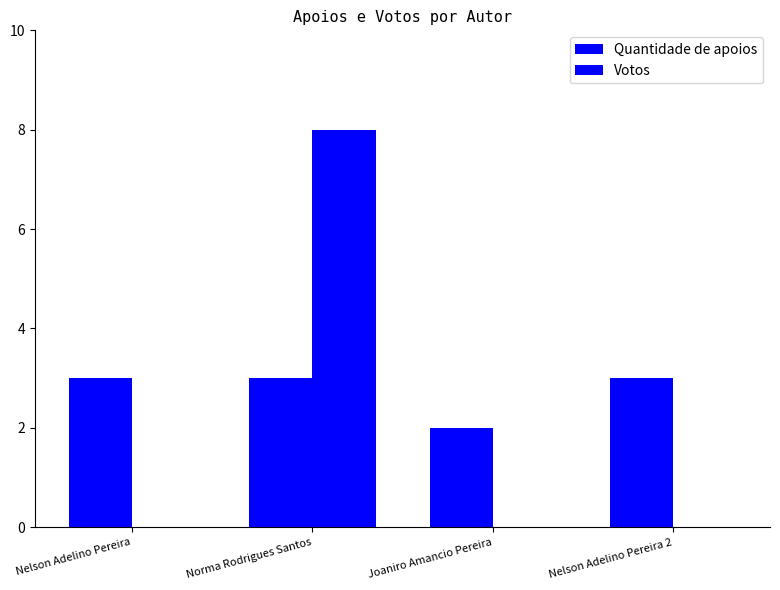

Which has a higher value, Norma Rodrigues Santos or Joaniro Amancio Pereira?

Norma Rodrigues Santos